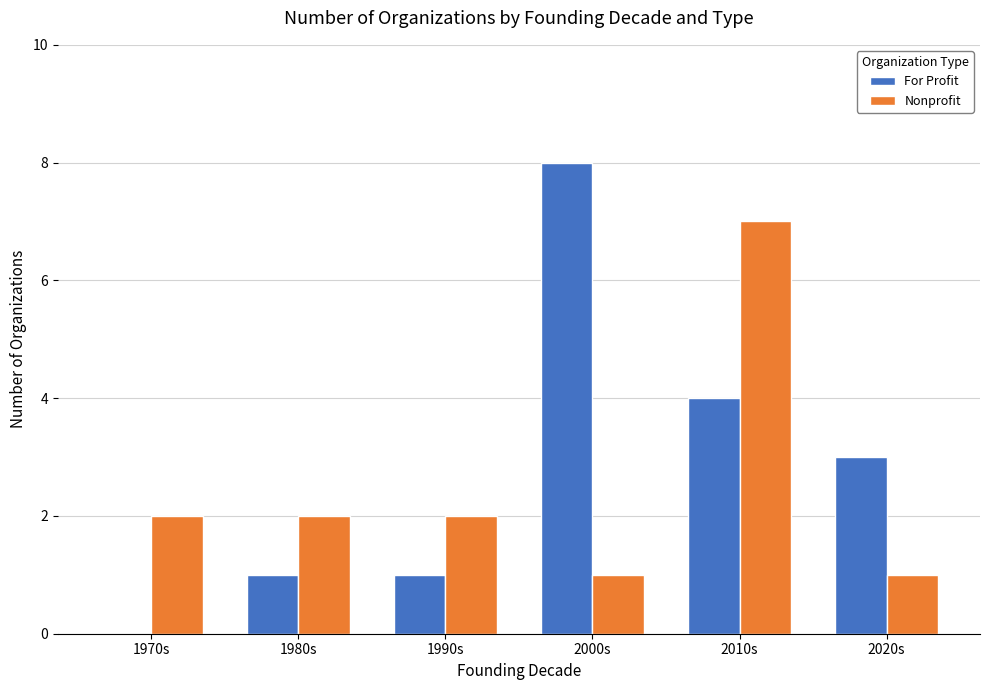

What is the sum of the Nonprofit values at 1980s and 2020s?

3